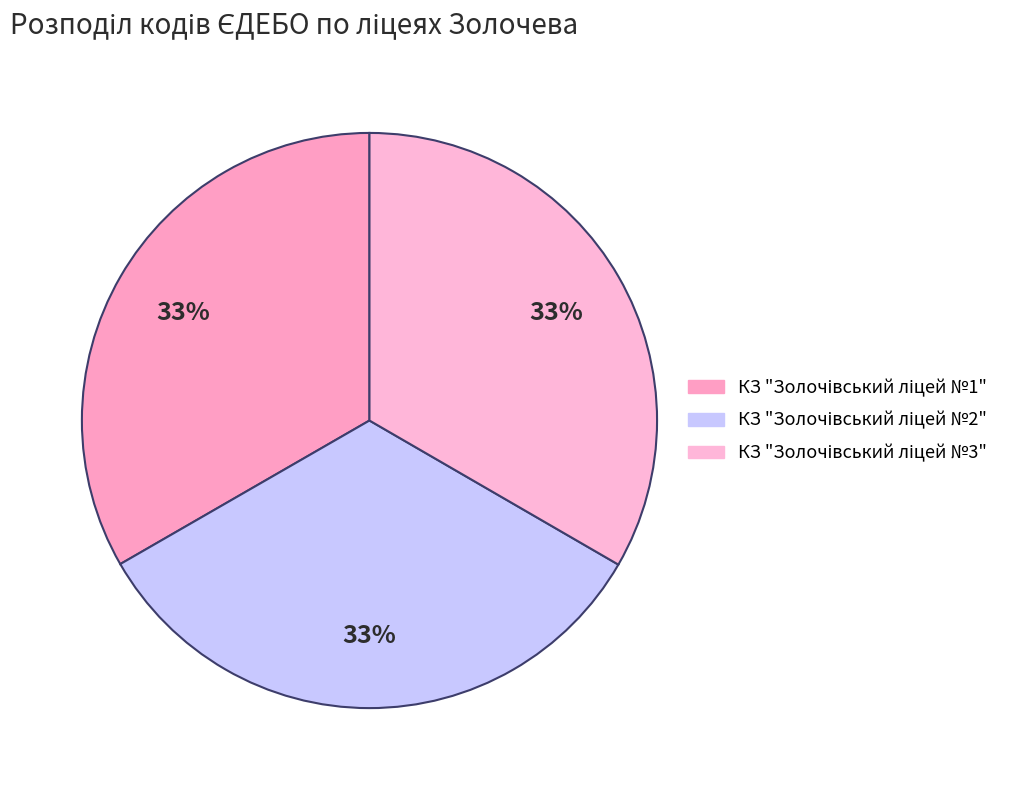

Is there any slice that represents more than half of the pie?

No